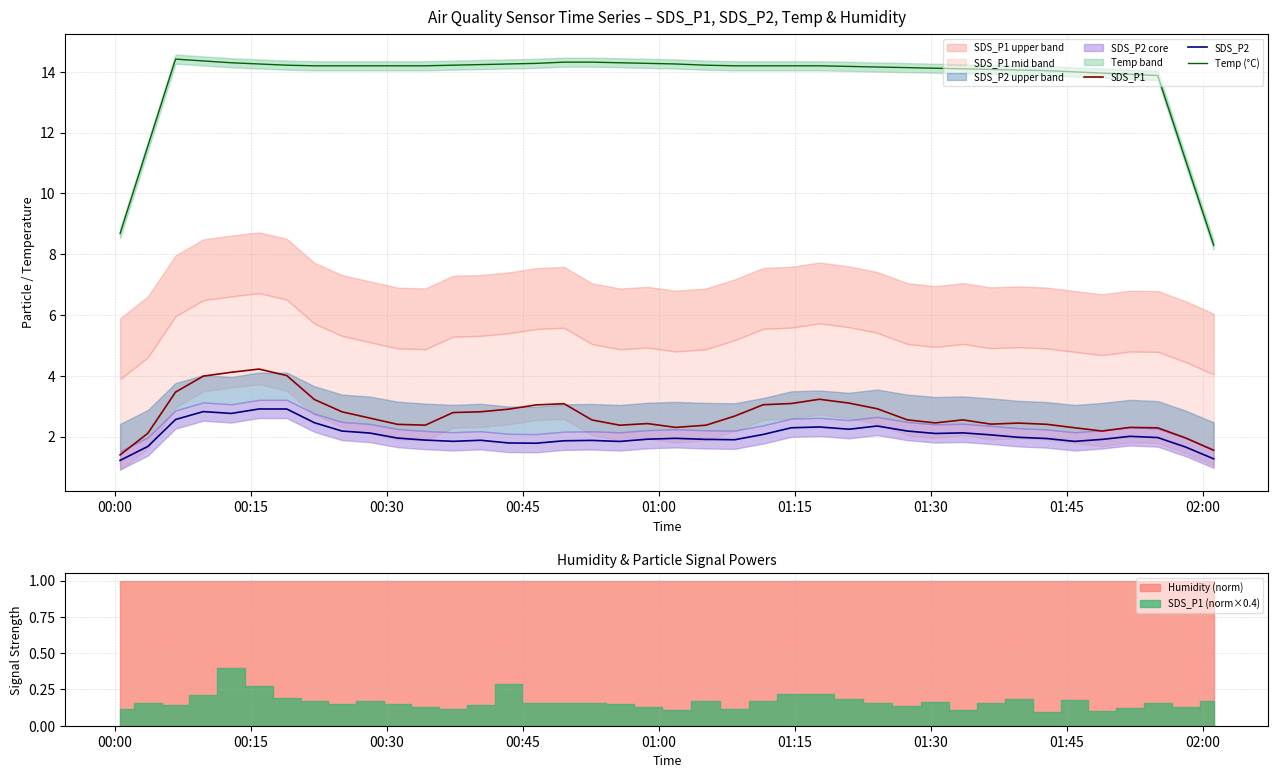

What is the highest value of the Temp (°C) series?

14.4